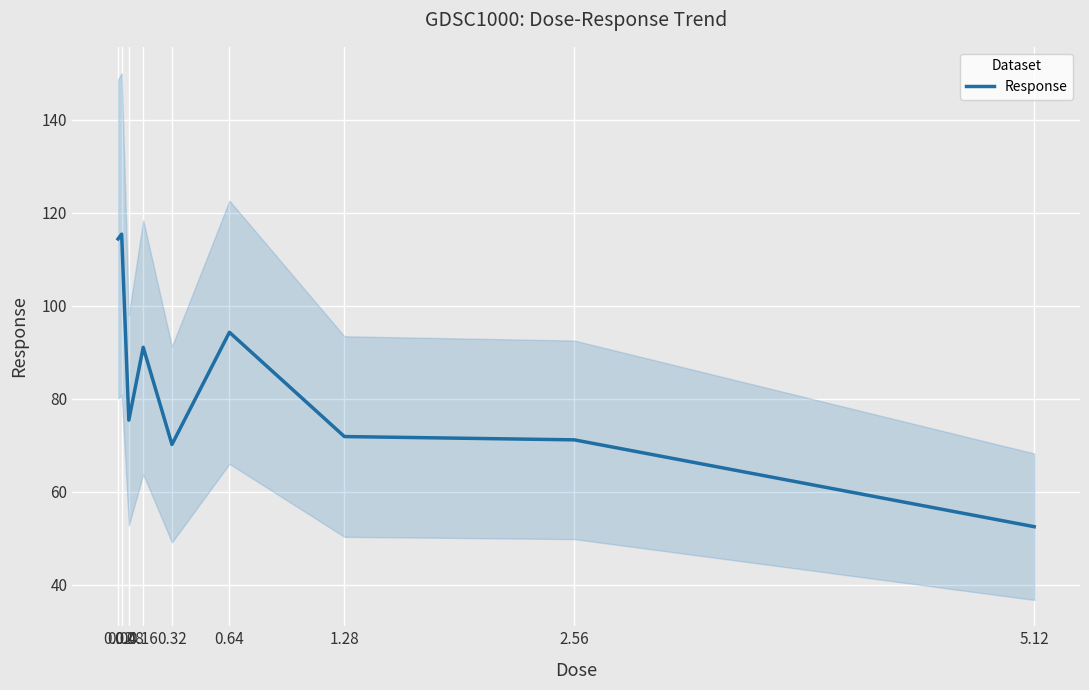

How many categories are shown in the chart?

9